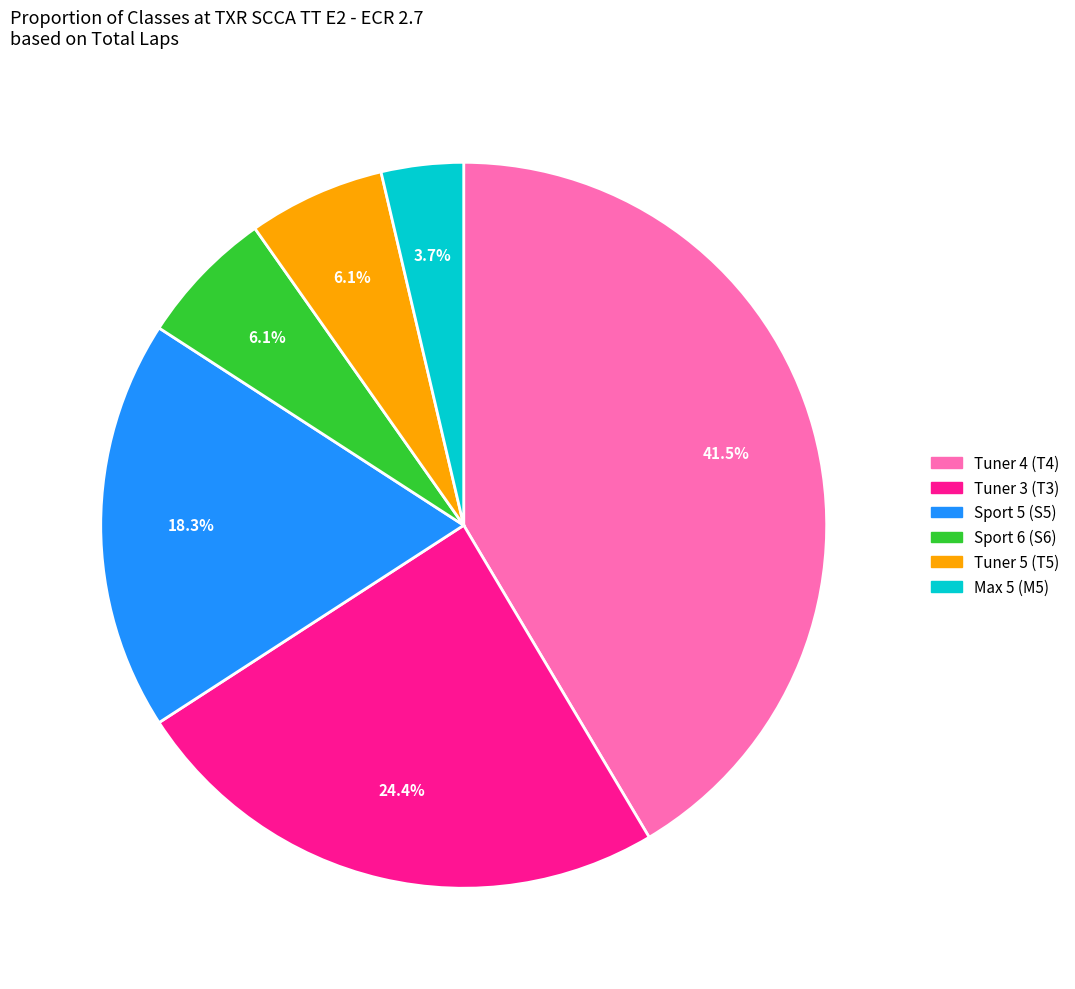

Is there any slice that represents more than half of the pie?

No